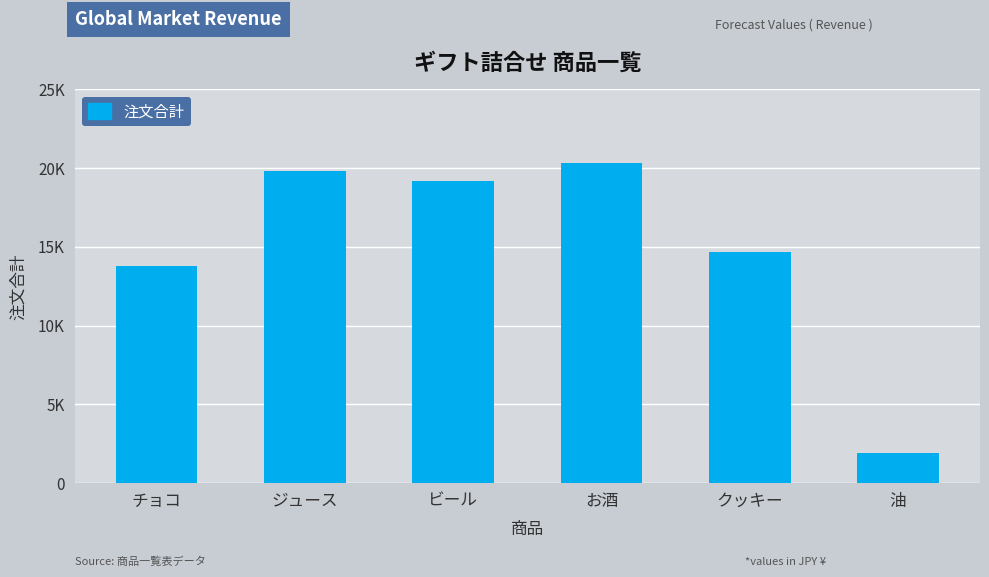

Does the chart contain any negative values?

No